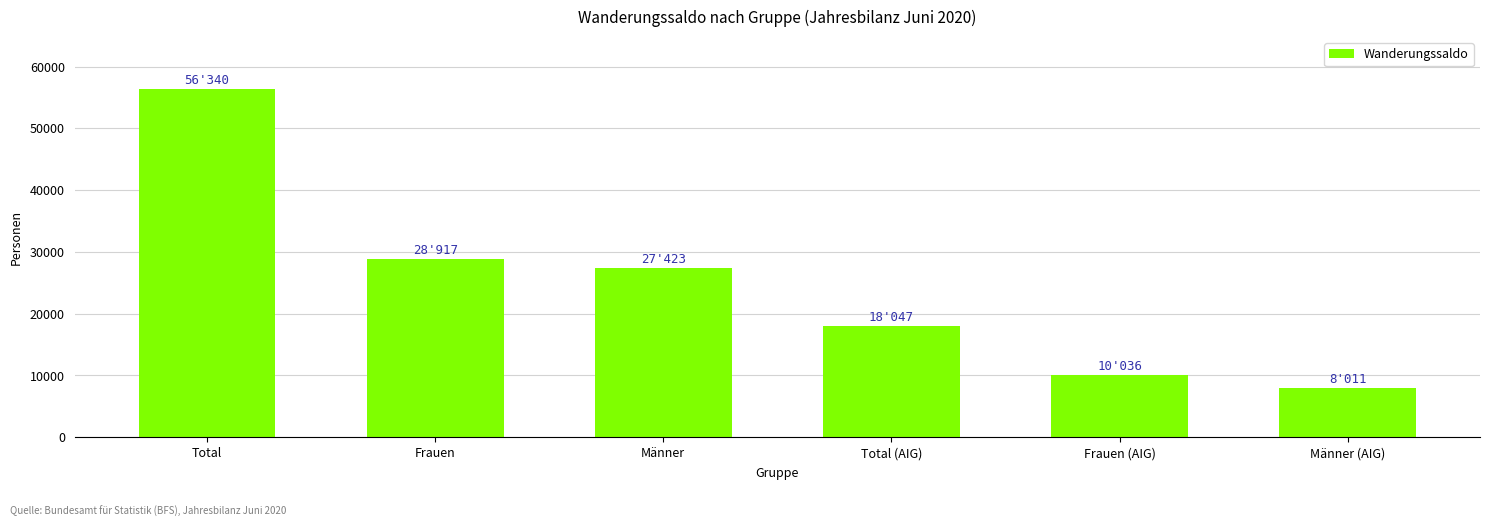

What is the label of the 5th bar from the right?

Frauen